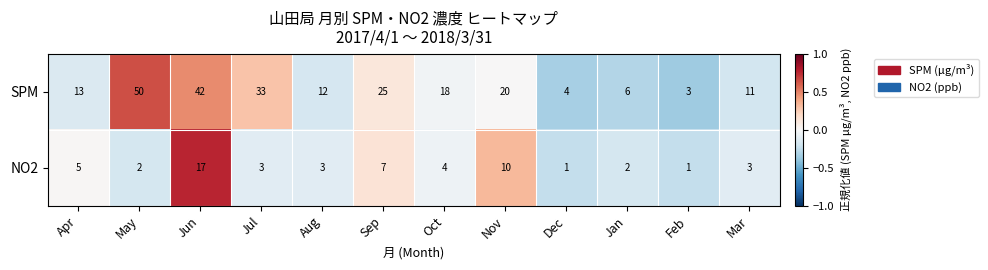

At which category is the sum across all series the highest?

Jun